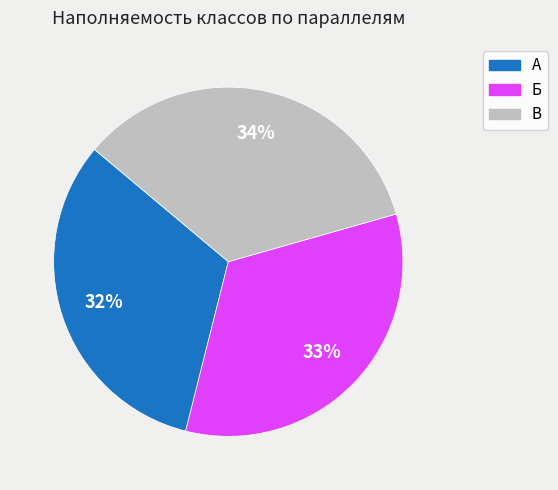

Is it true that Б is 21% of the pie?

False